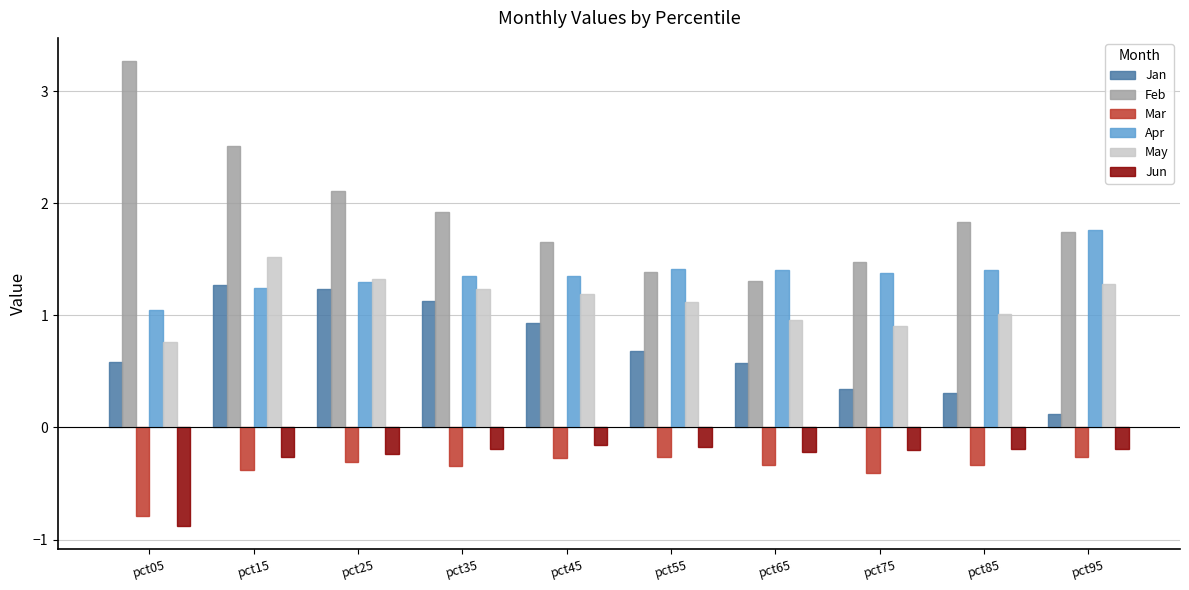

What is the approximate value of Mar at pct75?

-0.4